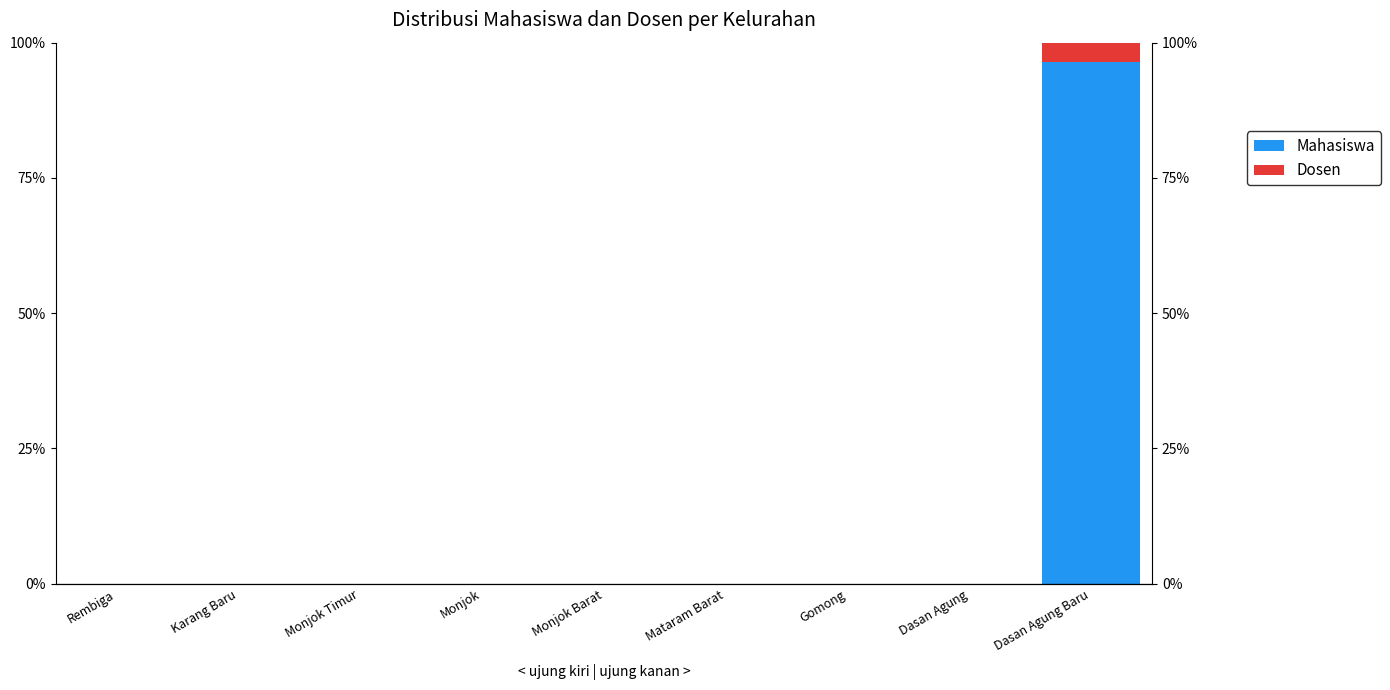

Between Karang Baru and Monjok Timur, which series saw the biggest shift?

Mahasiswa